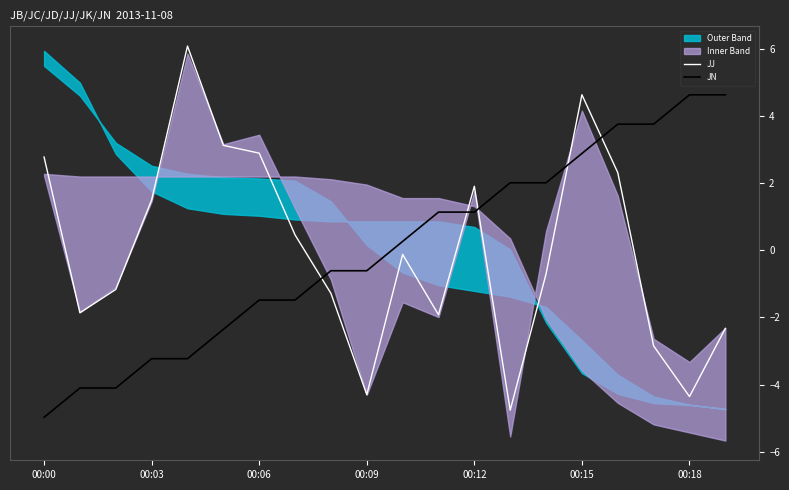

Is it true that JN equals 2.9 at 00:15?

True